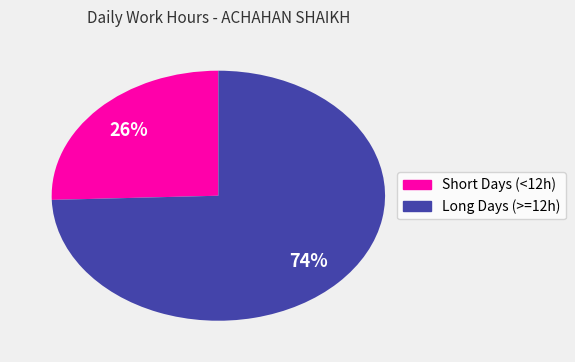

Is there a majority slice in this chart?

Yes